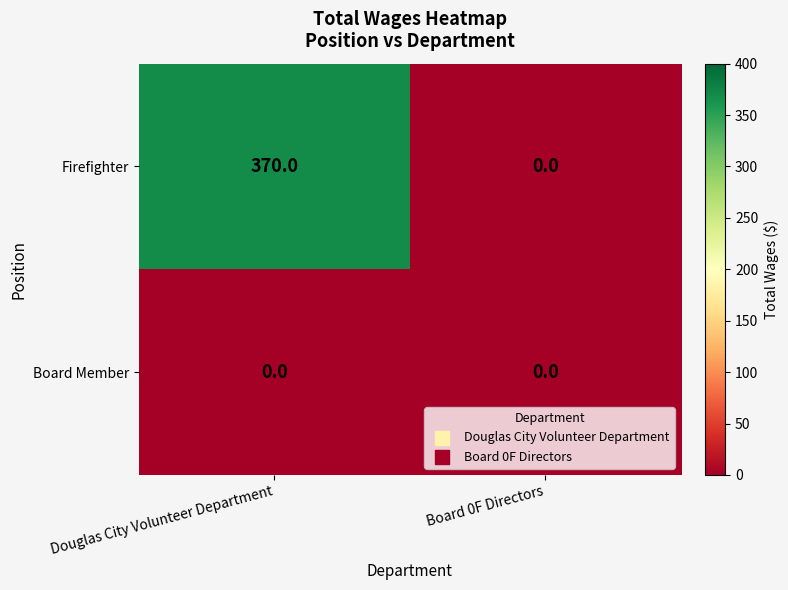

Is it true that Firefighter equals -205 at Board 0F Directors?

False